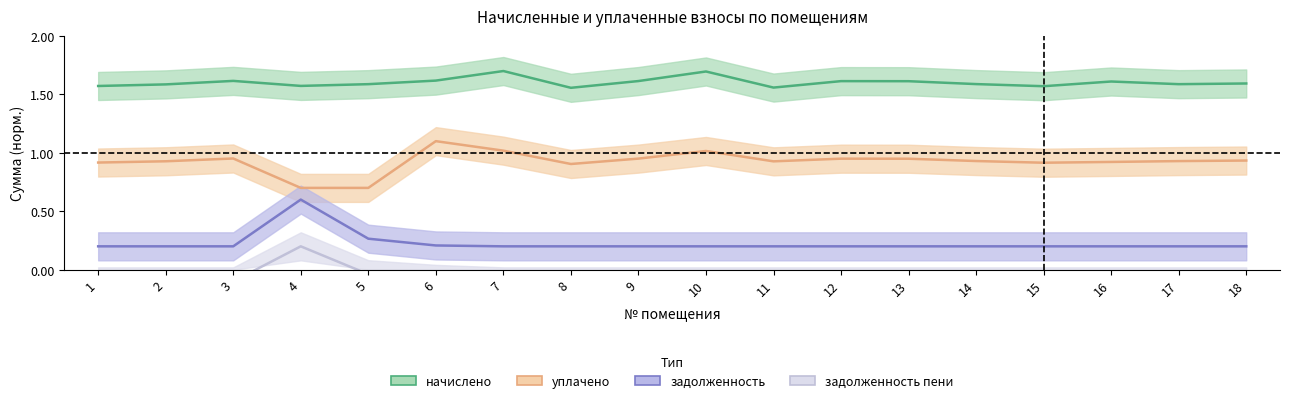

What is the difference between the second highest and second lowest values in the уплачено series?

0.3